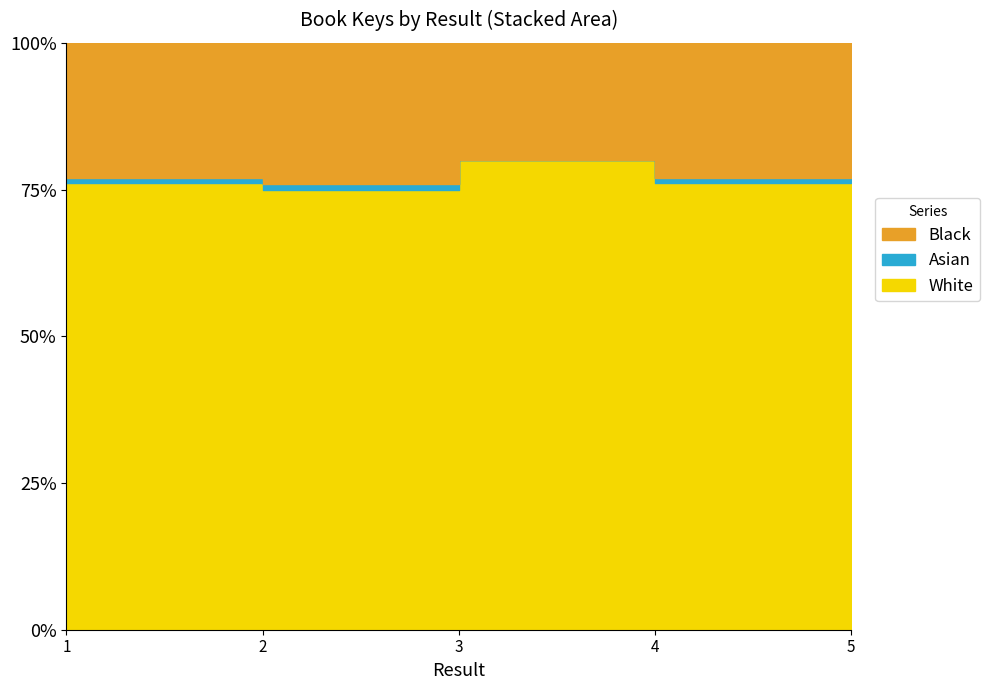

What is the change in value from 2 to 5?

+1.2